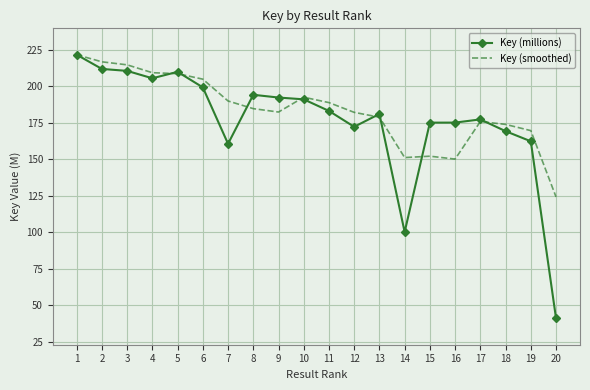

Which label corresponds to the largest value in the chart?

1